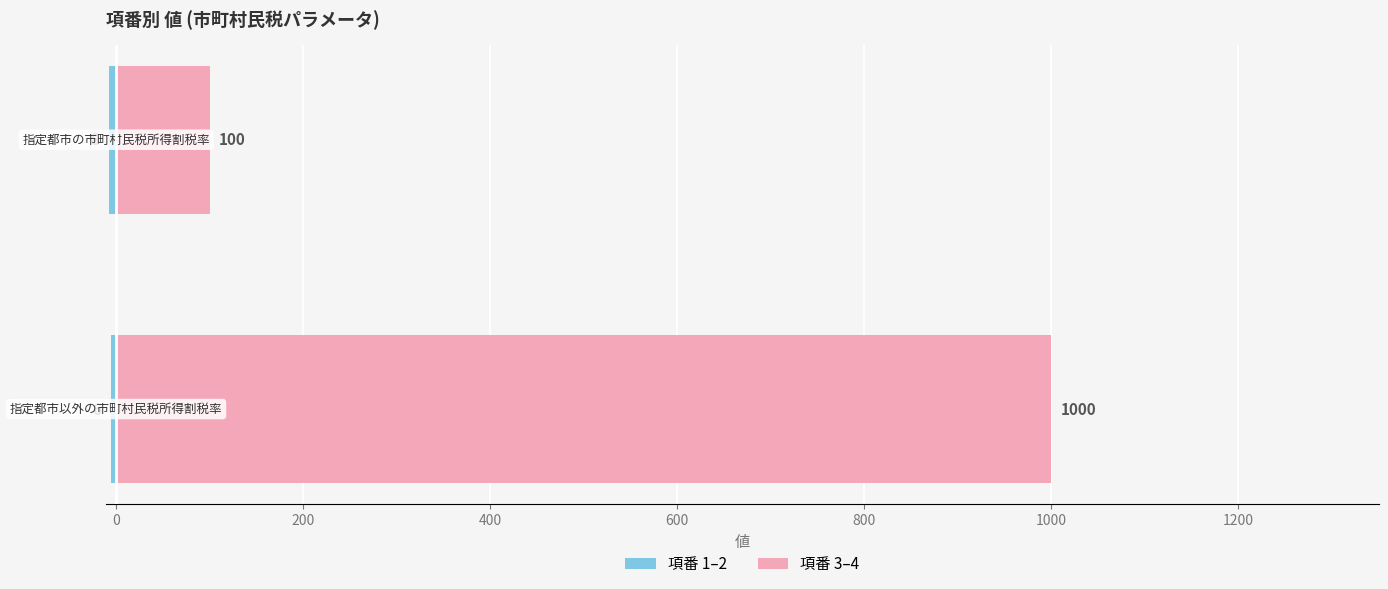

List the series in order of their overall mean, lowest first.

項番 1–2, 項番 3–4